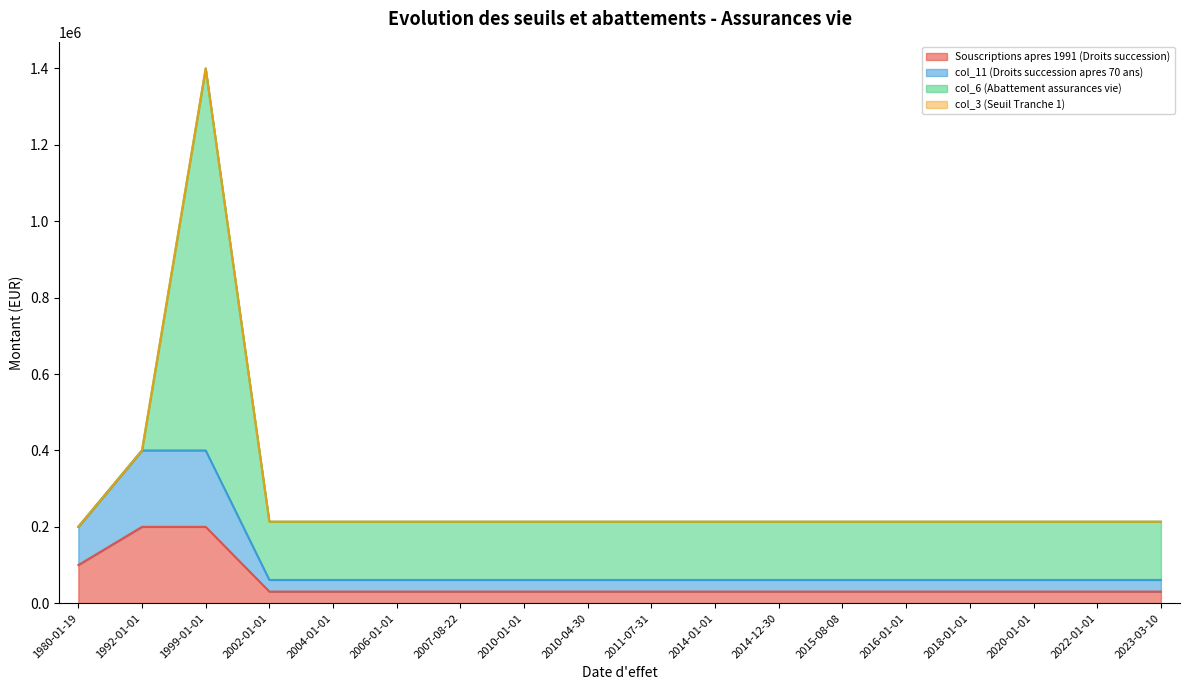

True or false: col_11 (Droits succession apres 70 ans) has more than 1 interior local peaks.

False